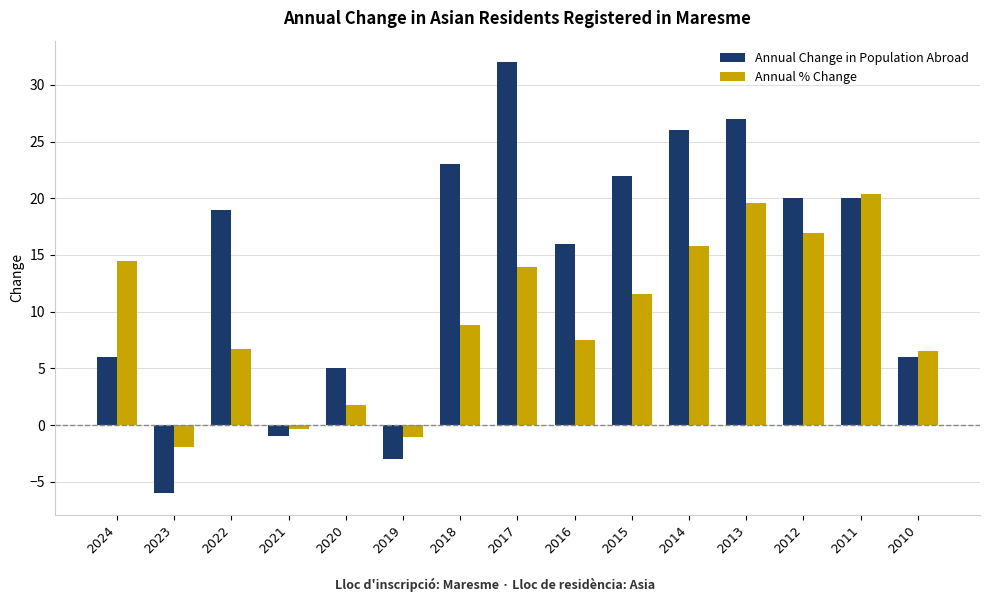

What is the difference between the Annual Change in Population Abroad values at 2017 and 2023?

38.0